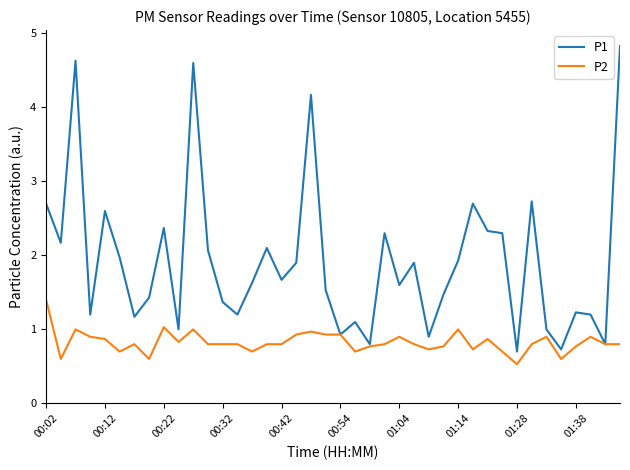

Is this an area chart (filled region under the line)?

No